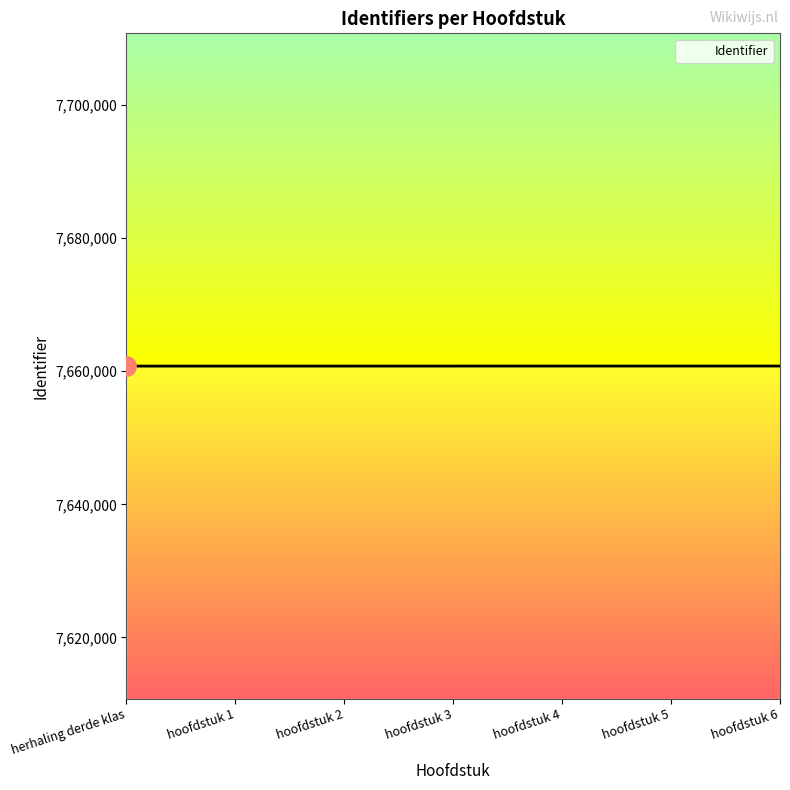

Count the number of data series in this chart.

1